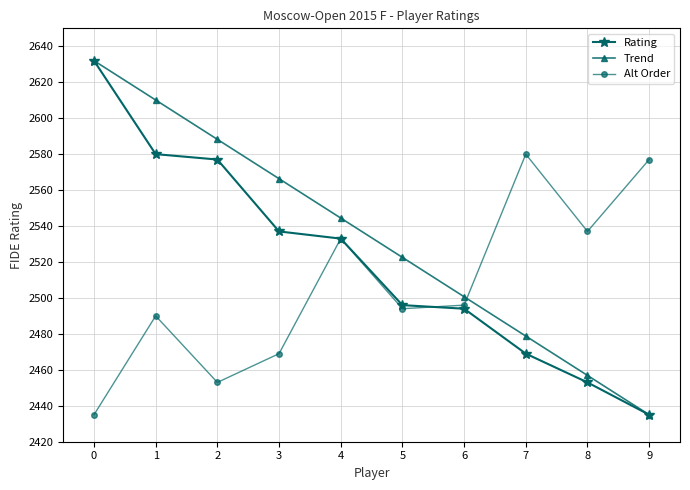

What is the value of the Trend point at the 1st from the left?

2632.0